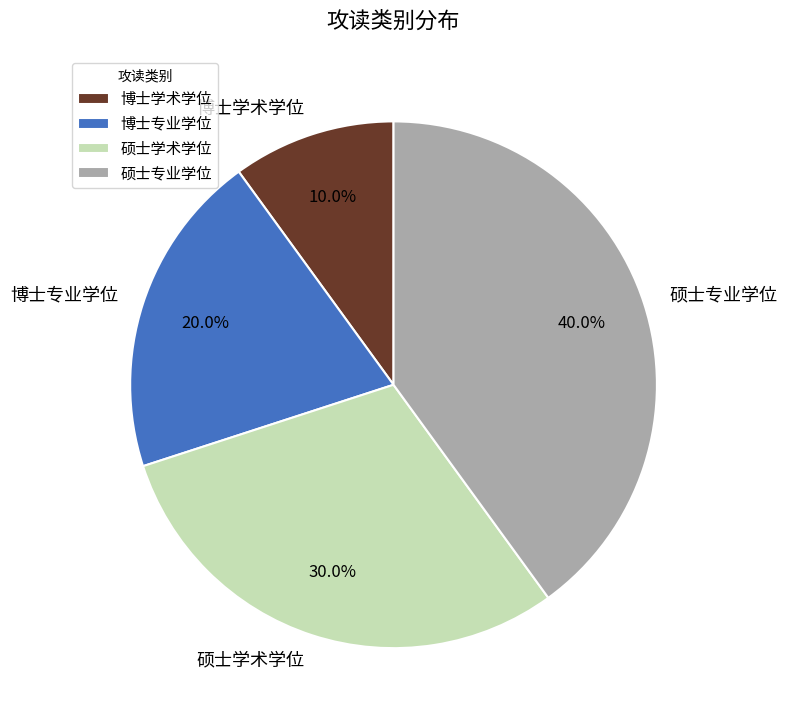

Is 博士学术学位 the majority of the pie?

No